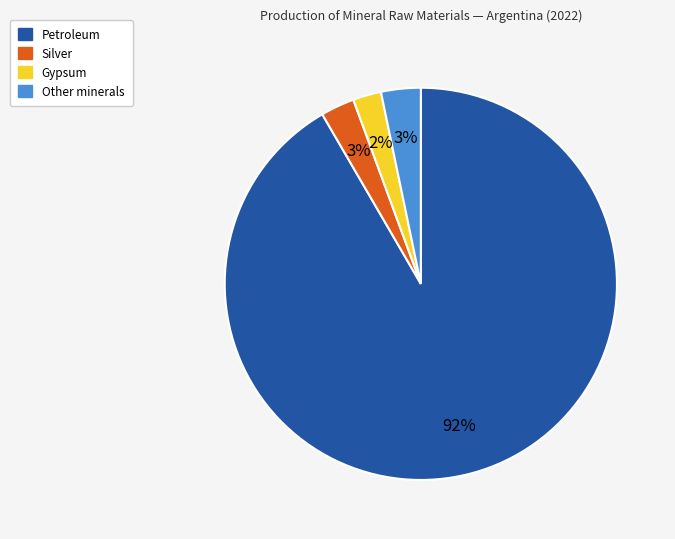

Does any single category account for the majority?

Yes